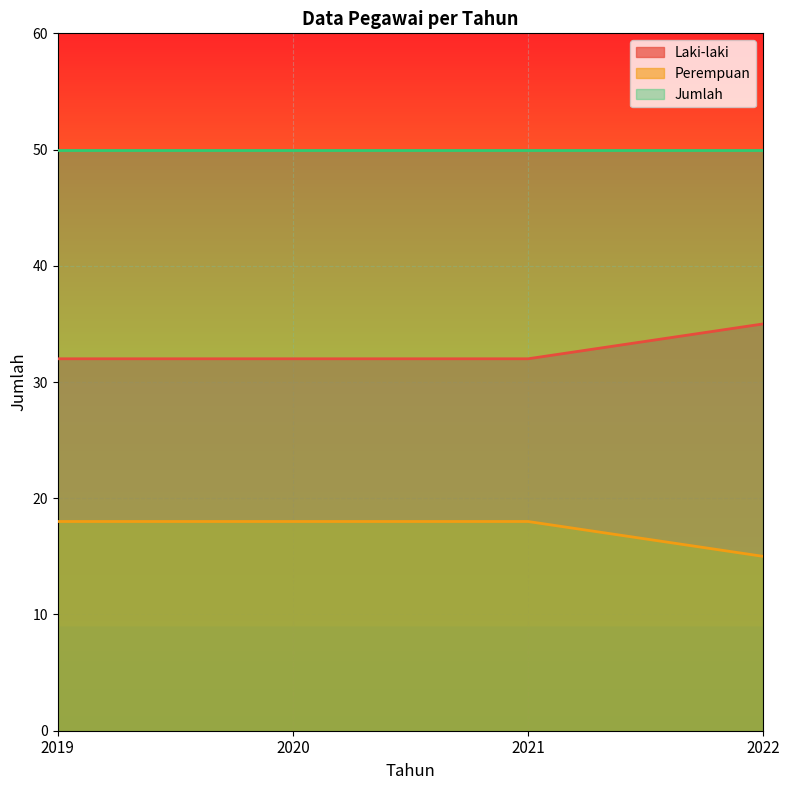

What is the total value across all series at 2020?

100